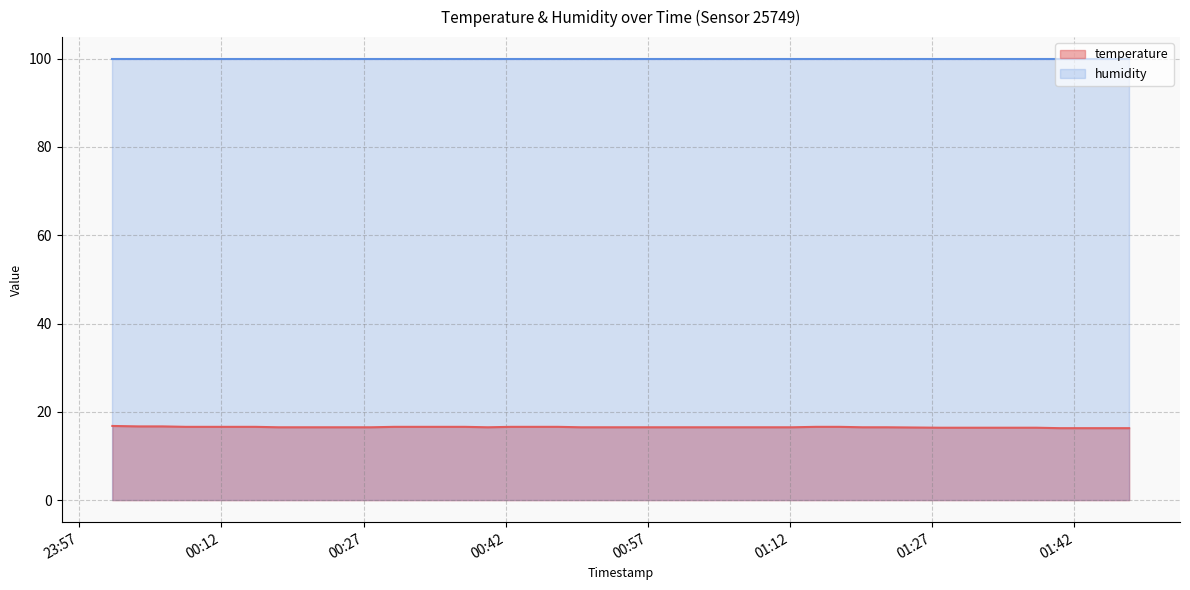

Reading left to right, what are all the values shown in this chart?

2023-07-20T00:00:30=16.8	2023-07-20T00:03:15=16.7	2023-07-20T00:05:46=16.7	2023-07-20T00:08:13=16.6	2023-07-20T00:10:40=16.6	2023-07-20T00:13:07=16.6	2023-07-20T00:15:34=16.6	2023-07-20T00:18:01=16.5	2023-07-20T00:20:28=16.5	2023-07-20T00:22:54=16.5	2023-07-20T00:25:21=16.5	2023-07-20T00:27:48=16.5	2023-07-20T00:30:15=16.6	2023-07-20T00:32:43=16.6	2023-07-20T00:35:10=16.6	2023-07-20T00:37:40=16.6	2023-07-20T00:40:07=16.5	2023-07-20T00:42:34=16.6	2023-07-20T00:45:02=16.6	2023-07-20T00:47:29=16.6	2023-07-20T00:49:56=16.5	2023-07-20T00:52:23=16.5	2023-07-20T00:54:52=16.5	2023-07-20T00:57:19=16.5	2023-07-20T00:59:46=16.5	2023-07-20T01:02:13=16.5	2023-07-20T01:04:39=16.5	2023-07-20T01:12:14=16.5	2023-07-20T01:14:45=16.6	2023-07-20T01:17:12=16.6	2023-07-20T01:19:39=16.5	2023-07-20T01:22:12=16.5	2023-07-20T01:27:50=16.4	2023-07-20T01:33:03=16.4	2023-07-20T01:35:31=16.4	2023-07-20T01:37:59=16.4	2023-07-20T01:40:27=16.3	2023-07-20T01:42:53=16.3	2023-07-20T01:45:20=16.3	2023-07-20T01:47:47=16.3